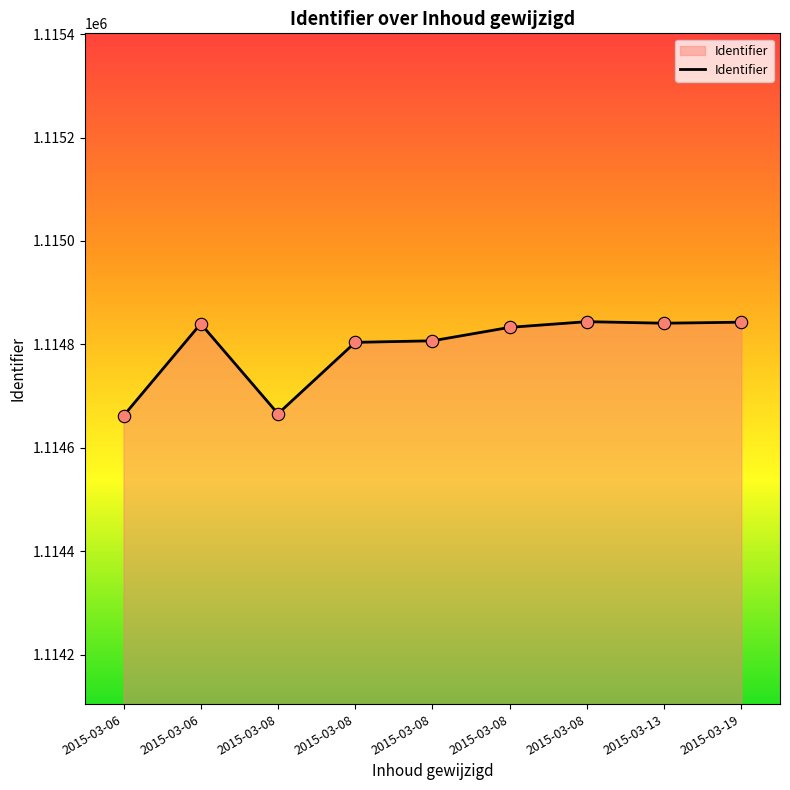

Between 2015-03-13 and 2015-03-19, which is larger?

2015-03-19